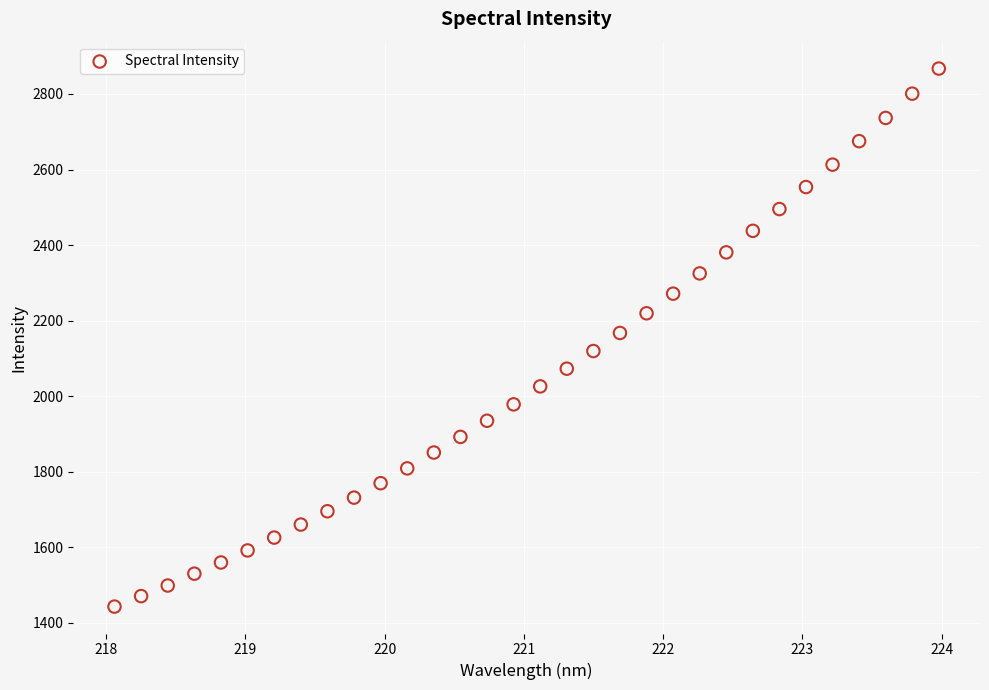

What is the range of Y values (max minus min)?

1423.9